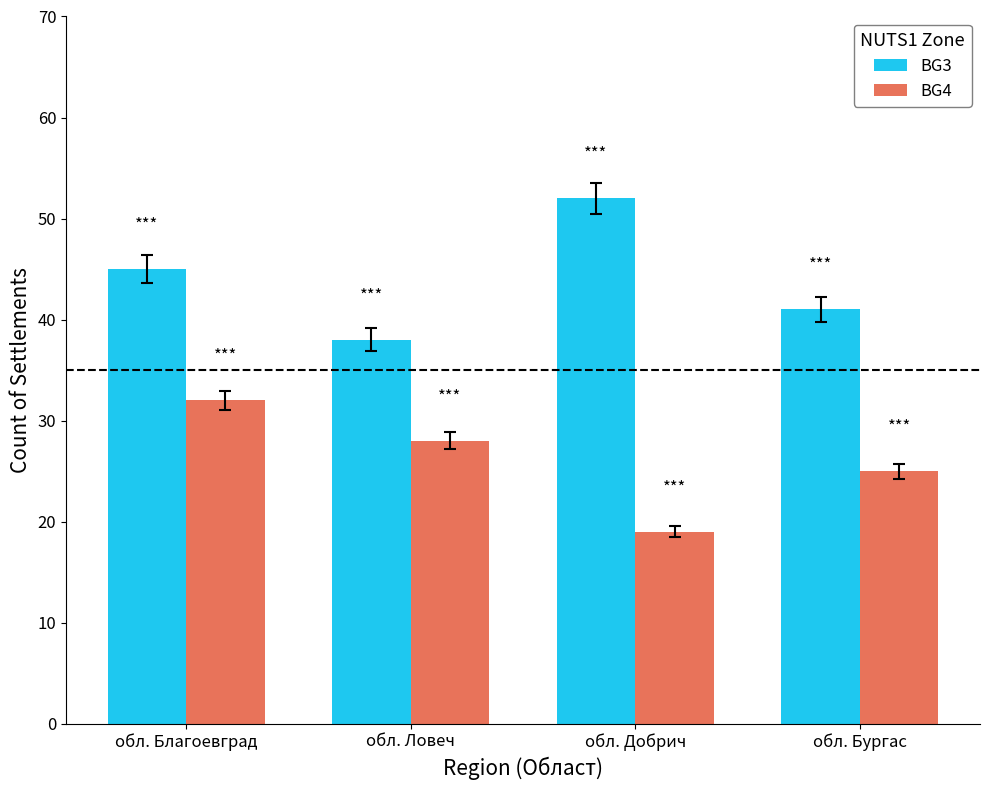

At which label does BG4 first exceed 28?

обл. Благоевград